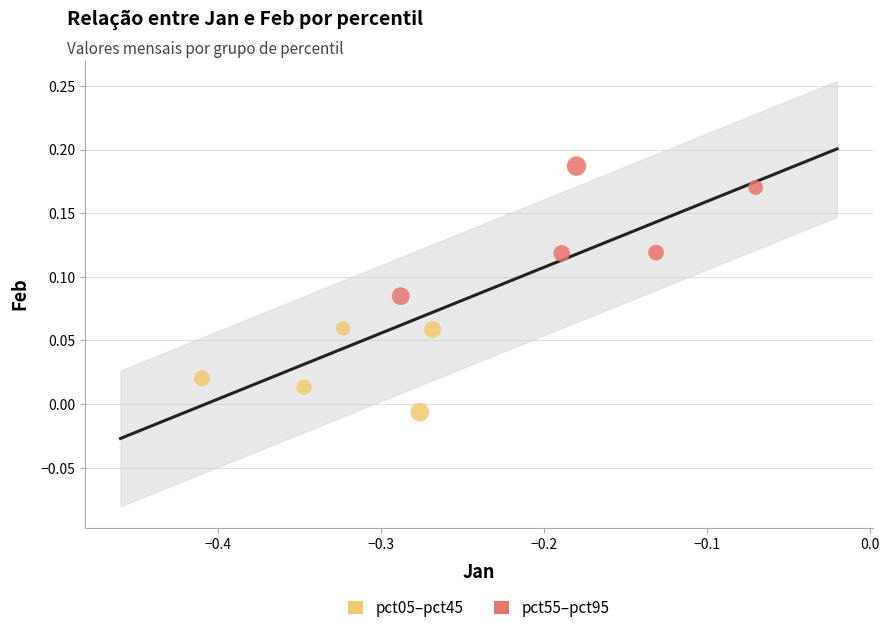

Which series has the widest spread of Y values?

pct55–pct95